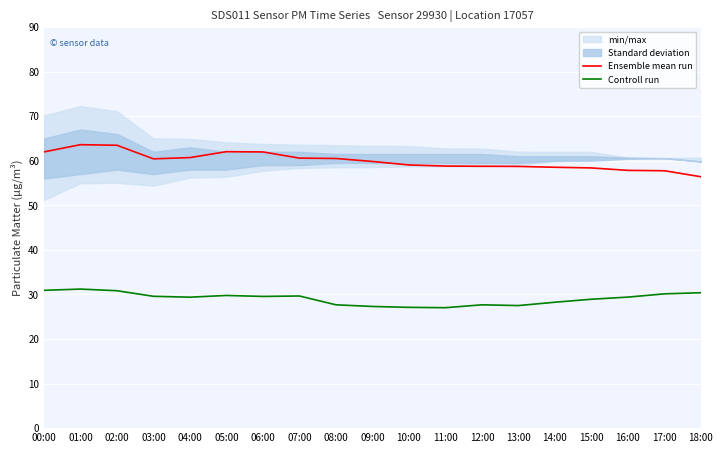

What is the total value across all series at 02:00?

94.3